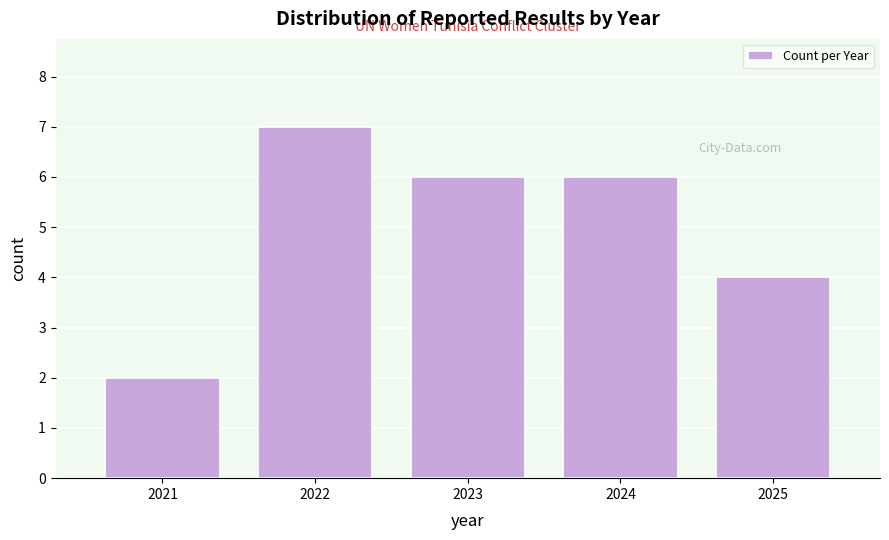

Reading right to left, what are all the values shown in this chart?

2025=4	2024=6	2023=6	2022=7	2021=2